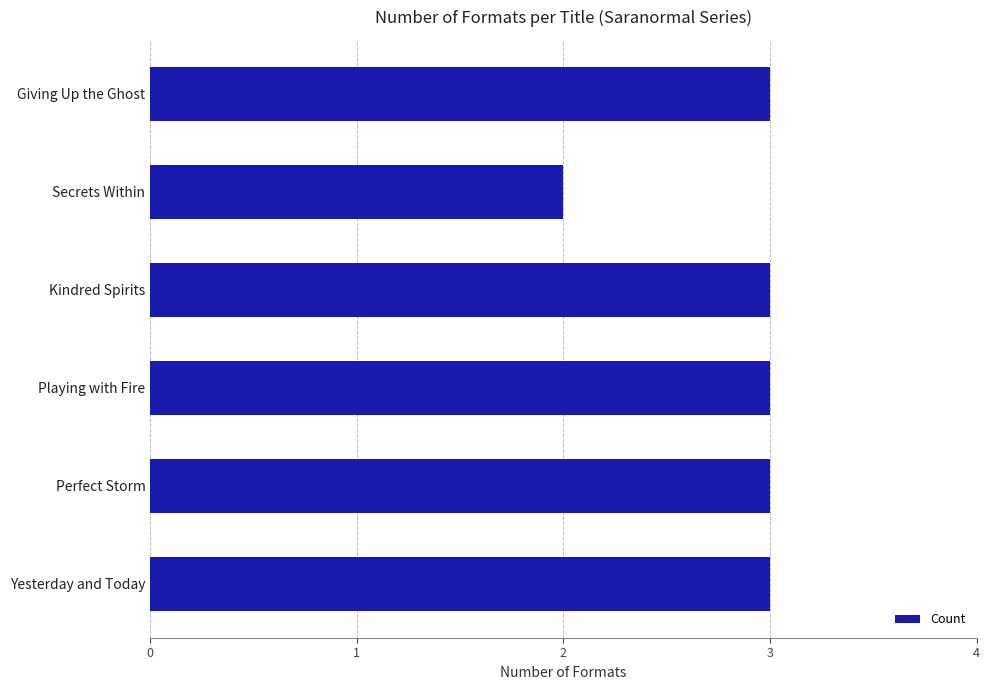

Reading bottom to top, what are all the values shown in this chart?

Yesterday and Today=3	Perfect Storm=3	Playing with Fire=3	Kindred Spirits=3	Secrets Within=2	Giving Up the Ghost=3